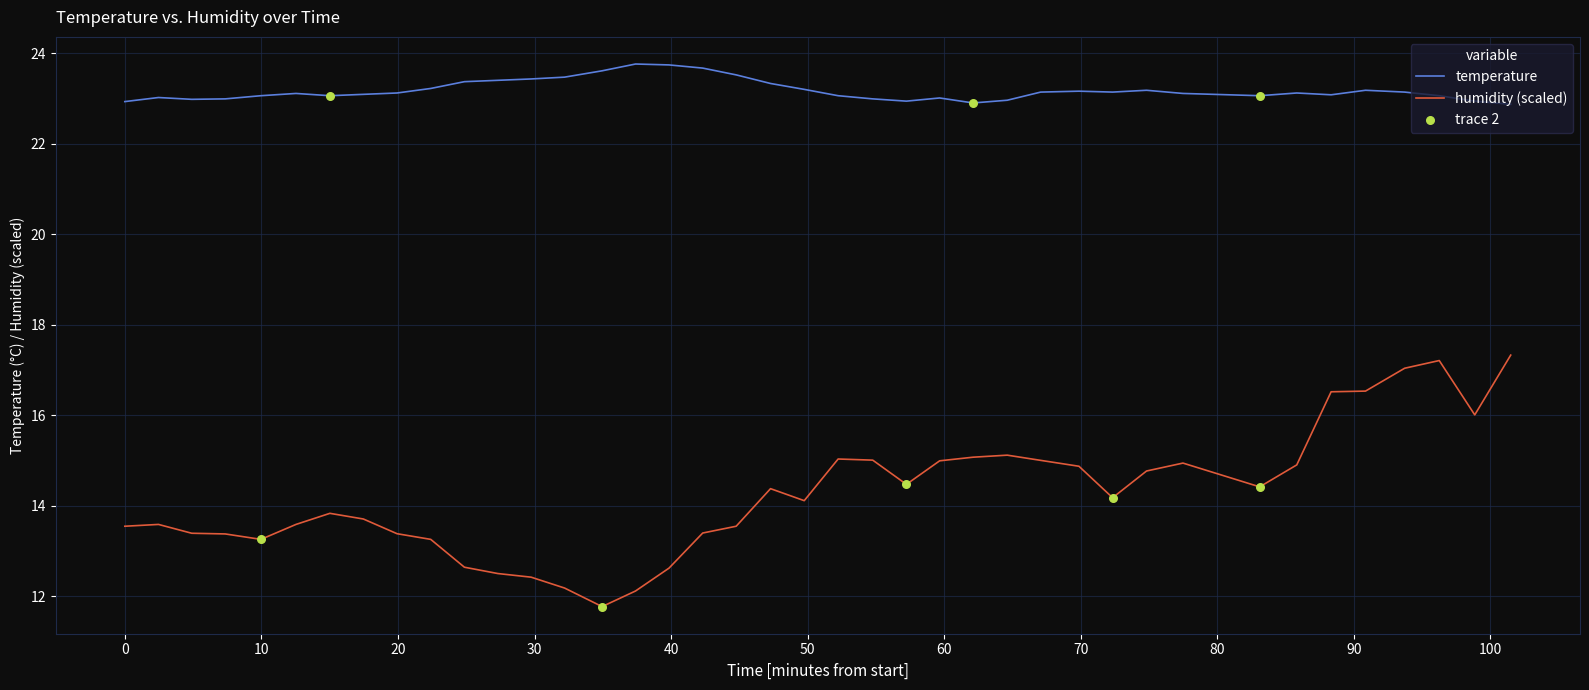

Which series has the largest range (max minus min)?

humidity (scaled)